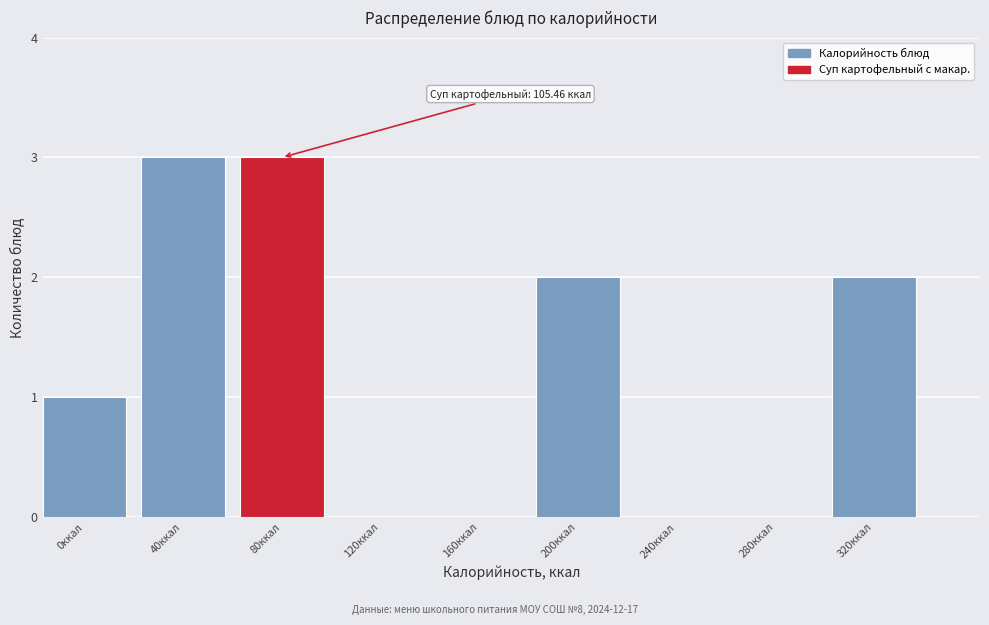

Reading left to right, what are all the values shown in this chart?

0ккал=1	40ккал=3	80ккал=3	120ккал=0	160ккал=0	200ккал=2	240ккал=0	280ккал=0	320ккал=2